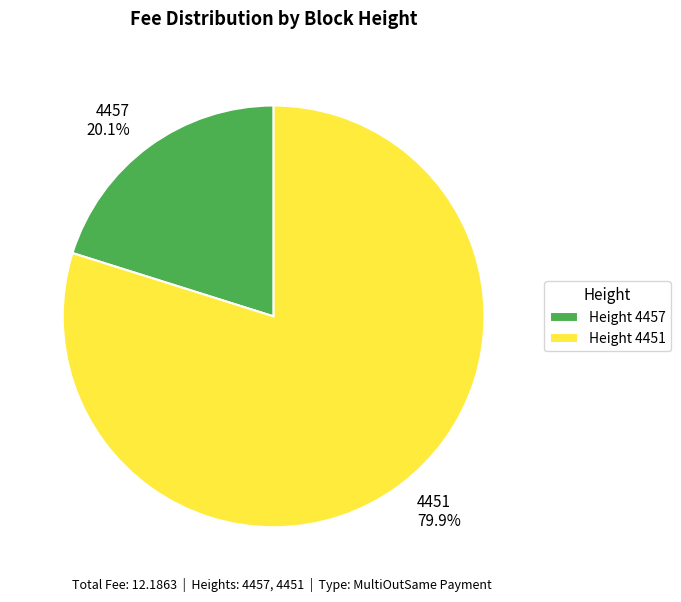

What percentage is the 4451 slice, to the nearest percent?

80%